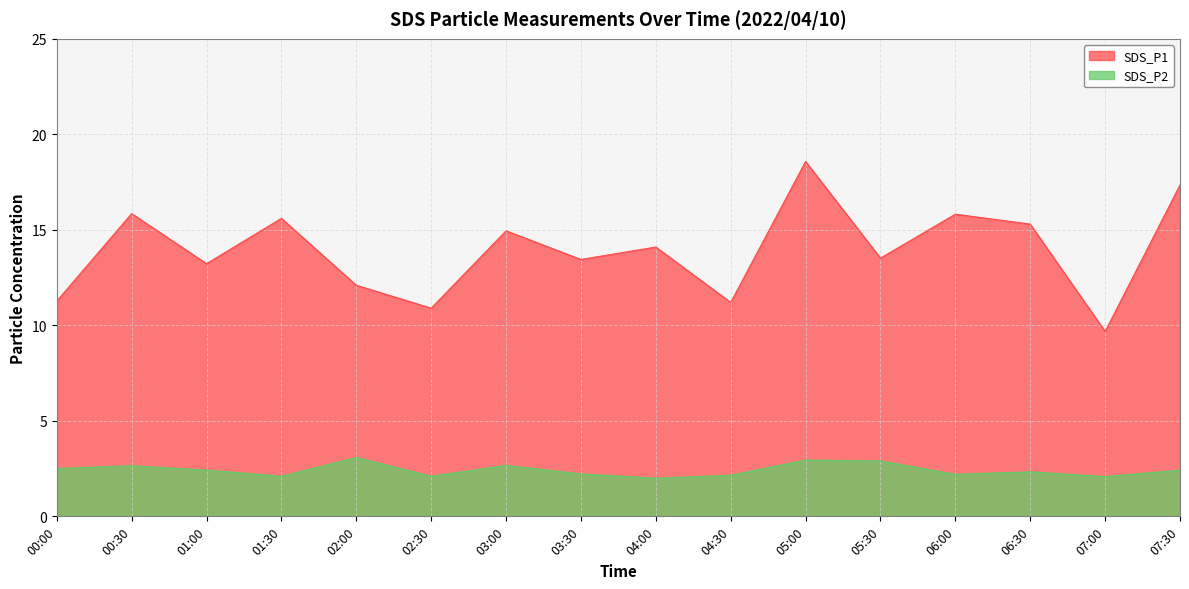

True or false: SDS_P1 and SDS_P2 cross at least once.

False